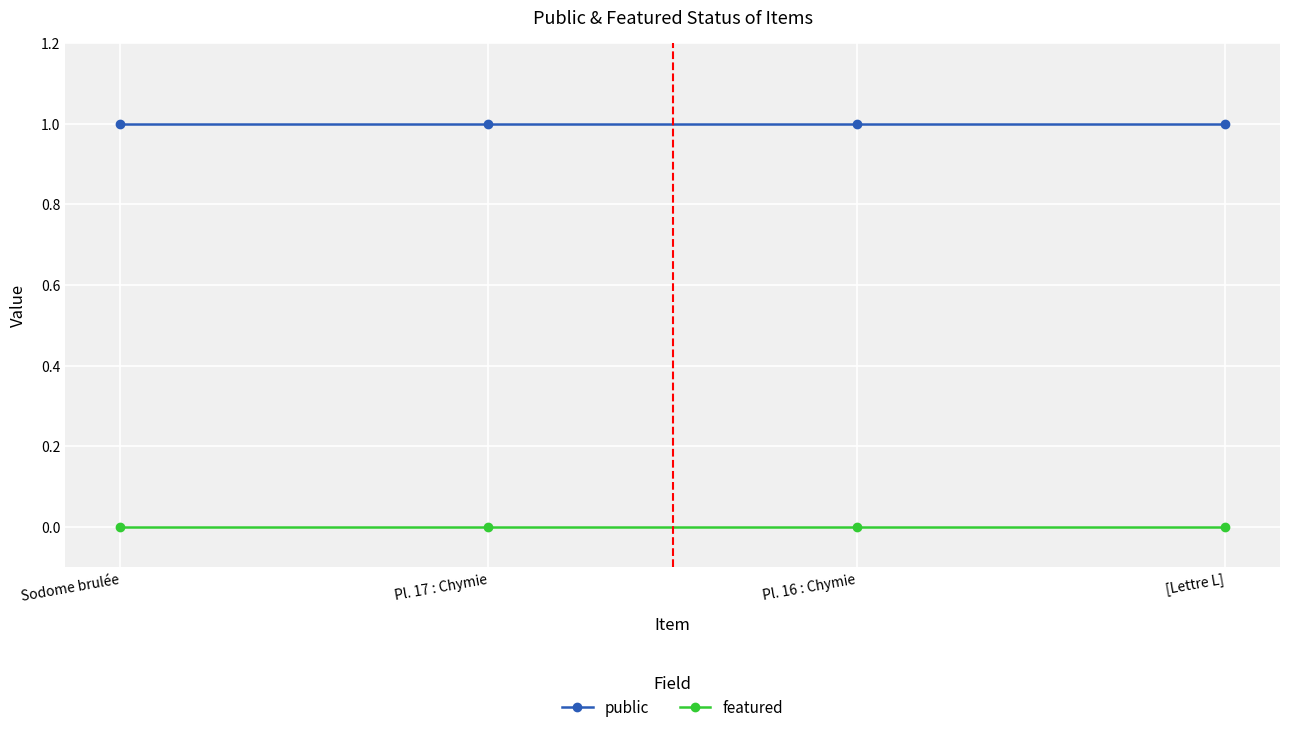

Is it true that public equals 1 at [Lettre L]?

True